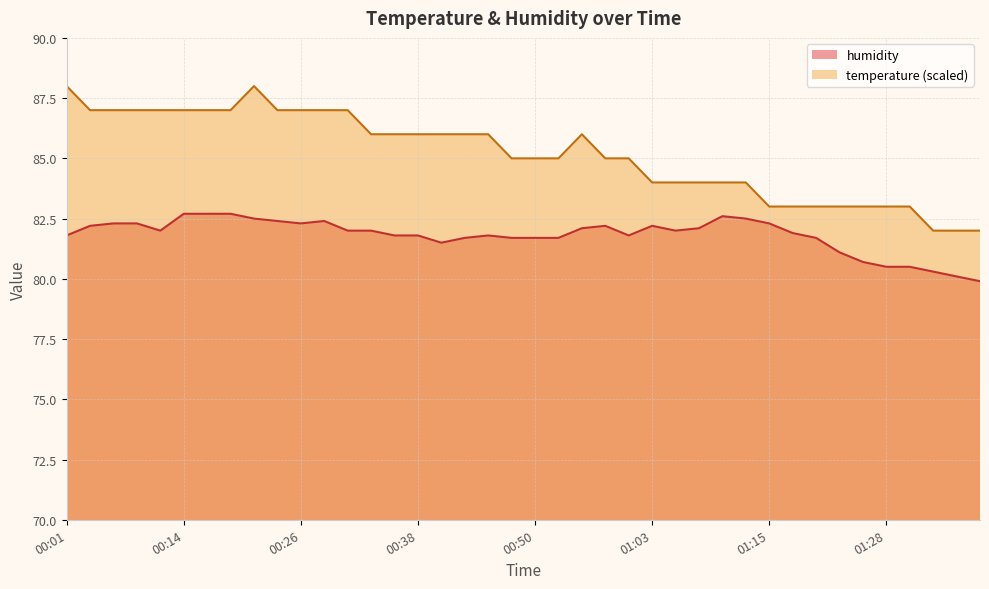

Where does the humidity series first go above 82?

00:04